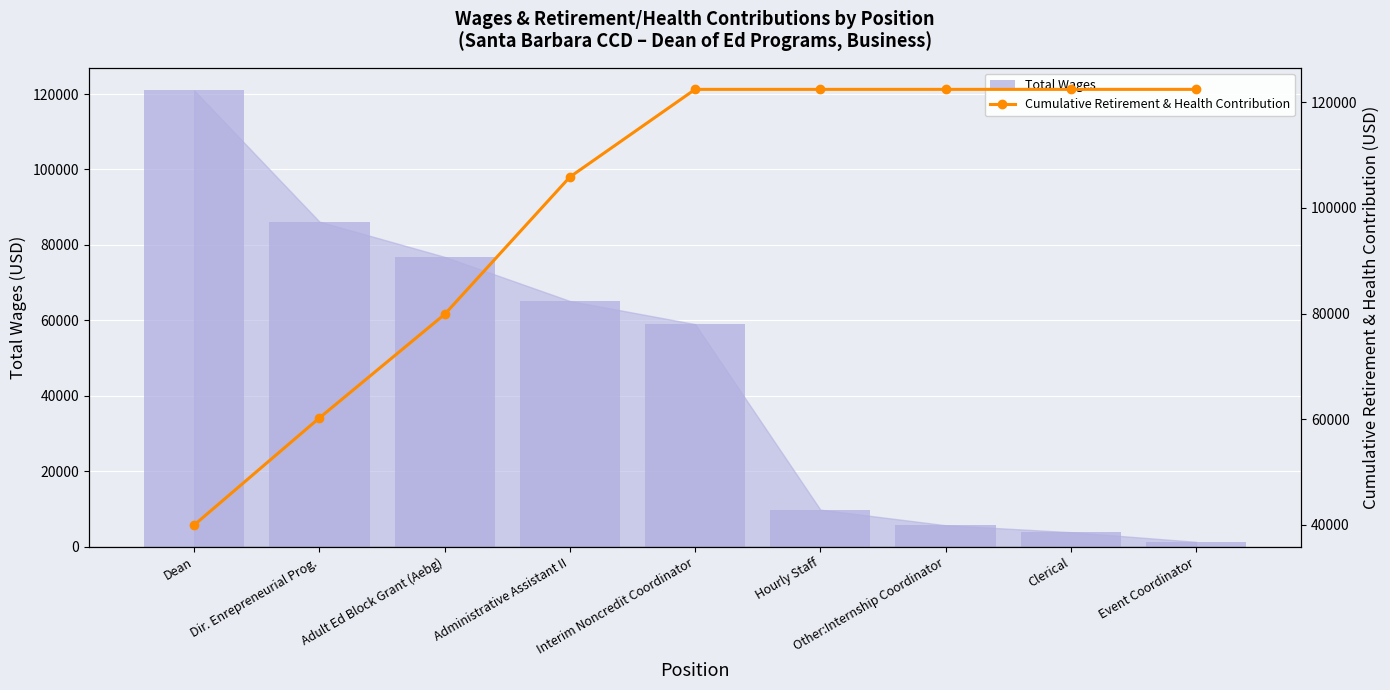

Is it true that Cumulative Retirement & Health Contribution equals 118733 at Adult Ed Block Grant (Aebg)?

False